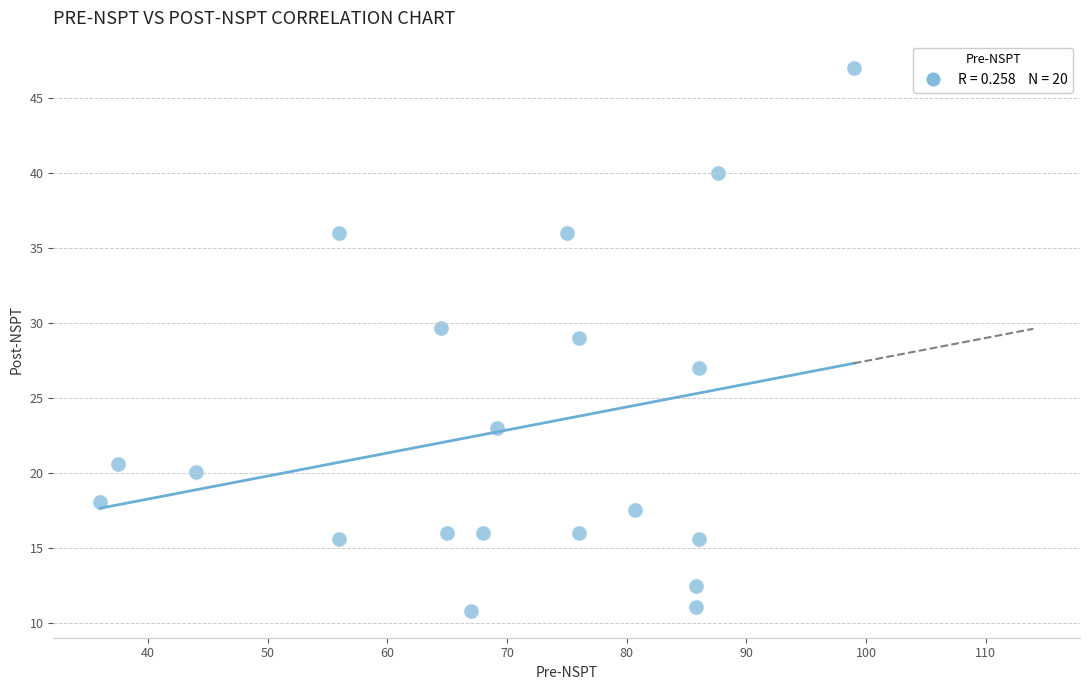

What is the range of Y values (max minus min)?

36.1